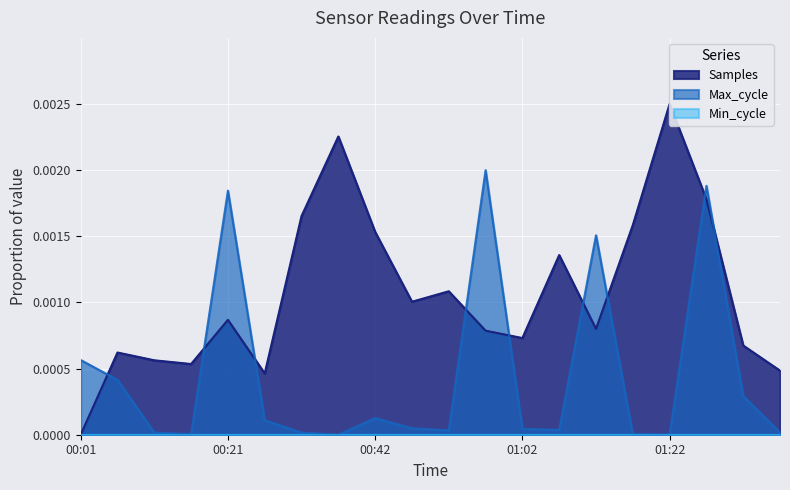

True or false: Max_cycle has a value of 0.0 at 00:52.

False